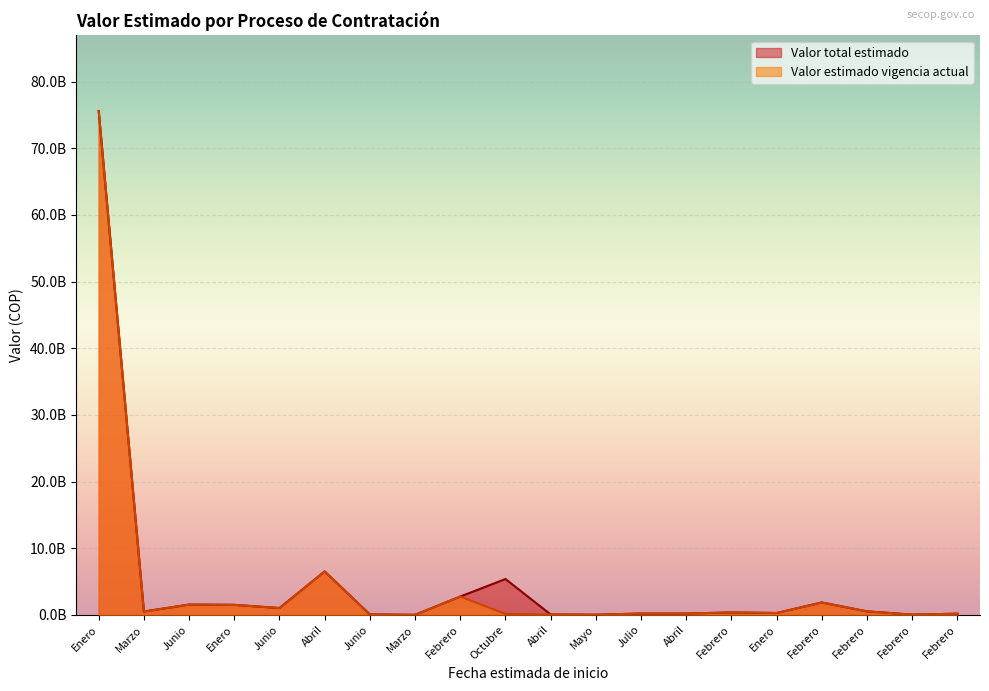

List the labels in order of Valor estimado vigencia actual value, smallest first.

Marzo, Mayo, Febrero, Abril, Junio, Octubre, Febrero, Julio, Abril, Enero, Febrero, Marzo, Febrero, Junio, Enero, Junio, Febrero, Febrero, Abril, Enero